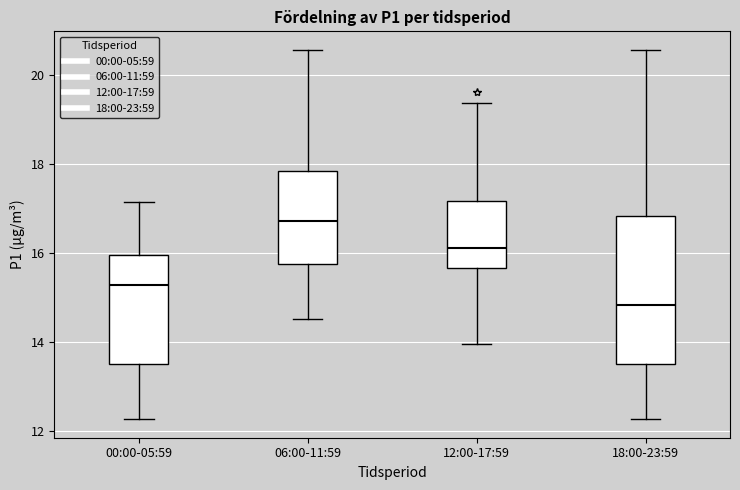

Reading left to right, transcribe this box plot: for each box, give where its median line is, the range the box spans, and where its two whiskers end, as read against the y-axis. The values are not printed on the chart, so give them approximately, as read against the axis.

00:00-05:59: median 15.2, box 13.6 to 16.0, whiskers 12.2 to 17.2
06:00-11:59: median 16.8, box 15.8 to 17.8, whiskers 14.6 to 20.6
12:00-17:59: median 16.2, box 15.6 to 17.2, whiskers 14.0 to 19.4
18:00-23:59: median 14.8, box 13.6 to 16.8, whiskers 12.2 to 20.6